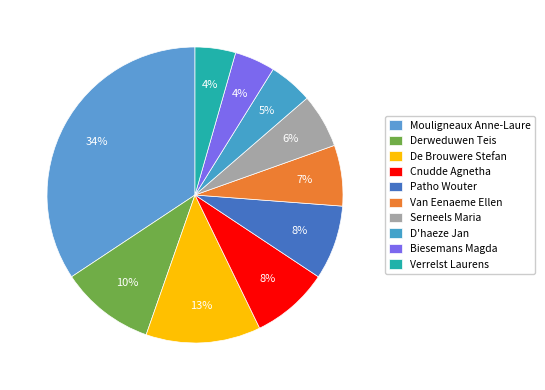

What percentage is the Van Eenaeme Ellen slice, to the nearest percent?

7%